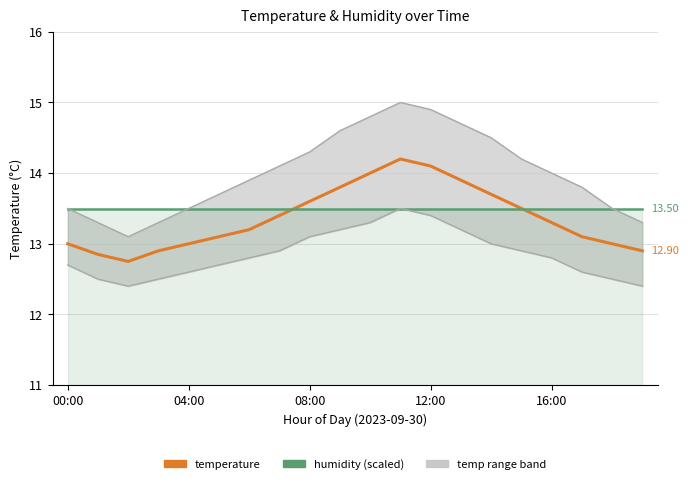

Which series ends up on top after the final intersection of temperature and humidity (scaled)?

humidity (scaled)